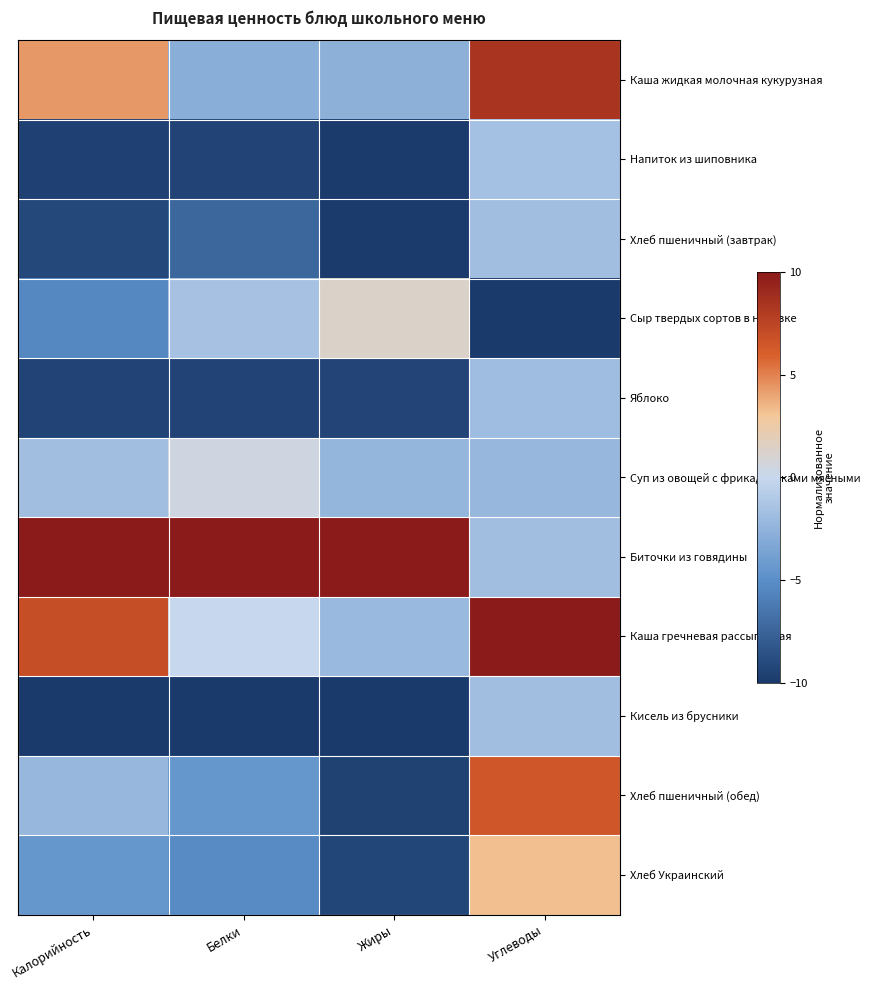

Reading left to right, extract all data points from this chart.

Каша жидкая молочная кукурузная: Калорийность=4.4	Белки=-2.9	Жиры=-2.7	Углеводы=8.4
Напиток из шиповника: Калорийность=-9.5	Белки=-9.4	Жиры=-9.9	Углеводы=-1.6
Хлеб пшеничный (завтрак): Калорийность=-9.1	Белки=-7.3	Жиры=-9.9	Углеводы=-1.8
Сыр твердых сортов в нарезке: Калорийность=-5.4	Белки=-1.5	Жиры=1.3	Углеводы=-10.0
Яблоко: Калорийность=-9.4	Белки=-9.4	Жиры=-9.4	Углеводы=-1.8
Суп из овощей с фрикадельками мясными: Калорийность=-1.8	Белки=0.4	Жиры=-2.3	Углеводы=-2.3
Биточки из говядины: Калорийность=10.0	Белки=10.0	Жиры=10.0	Углеводы=-1.8
Каша гречневая рассыпчатая: Калорийность=6.9	Белки=-0.1	Жиры=-2.1	Углеводы=10.0
Кисель из брусники: Калорийность=-10.0	Белки=-10.0	Жиры=-10.0	Углеводы=-1.8
Хлеб пшеничный (обед): Калорийность=-2.2	Белки=-4.5	Жиры=-9.5	Углеводы=6.4
Хлеб Украинский: Калорийность=-4.5	Белки=-5.2	Жиры=-9.2	Углеводы=3.3